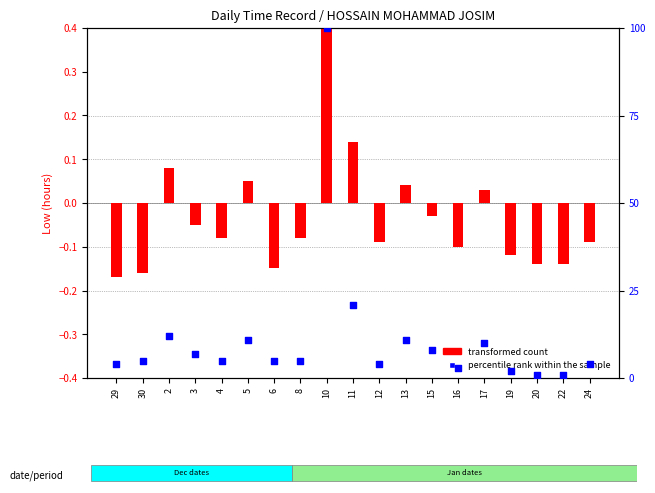

What is the total value across all series at 24?

3.9